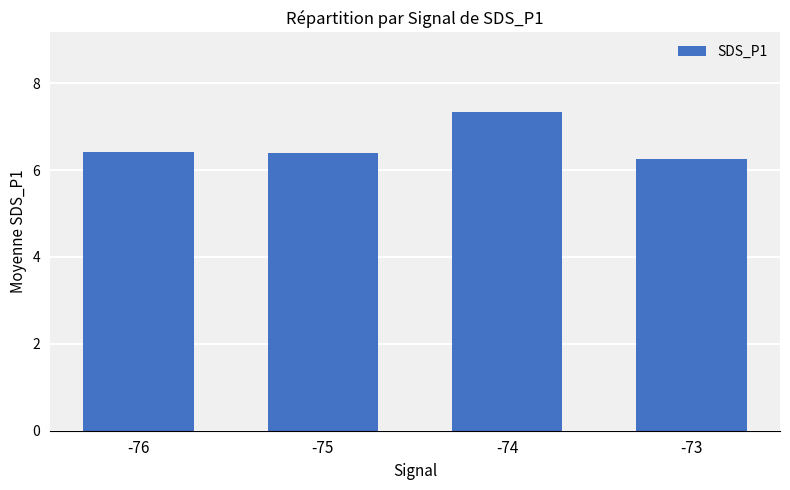

What is the change in value from -74 to -73?

-1.1